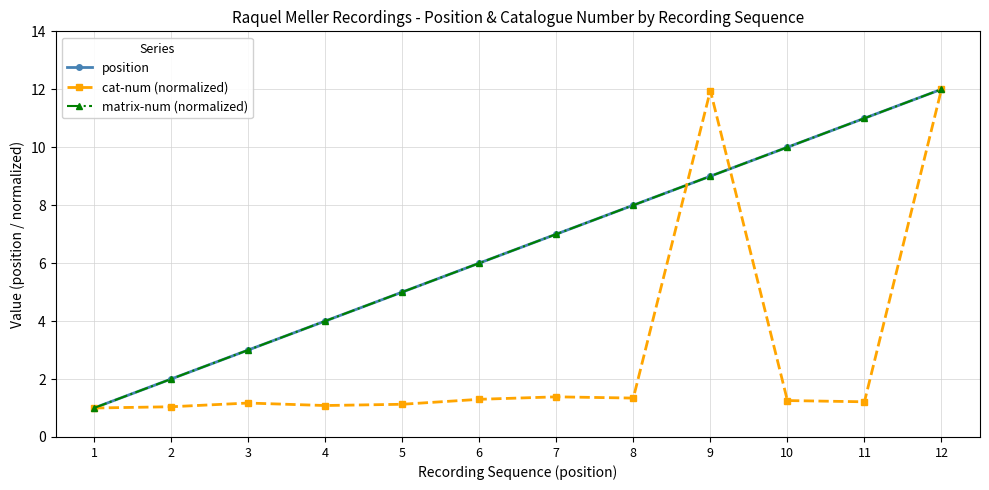

What is the difference between the cat-num (normalized) values at 2 and 8?

0.3